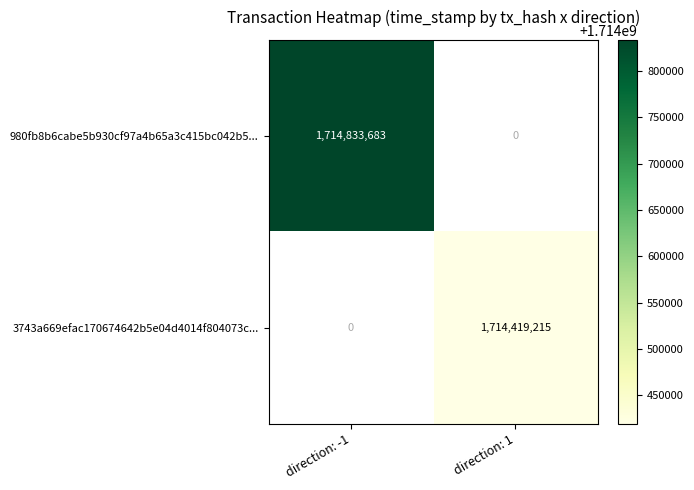

At which category does the chart reach its peak across all series?

direction: -1